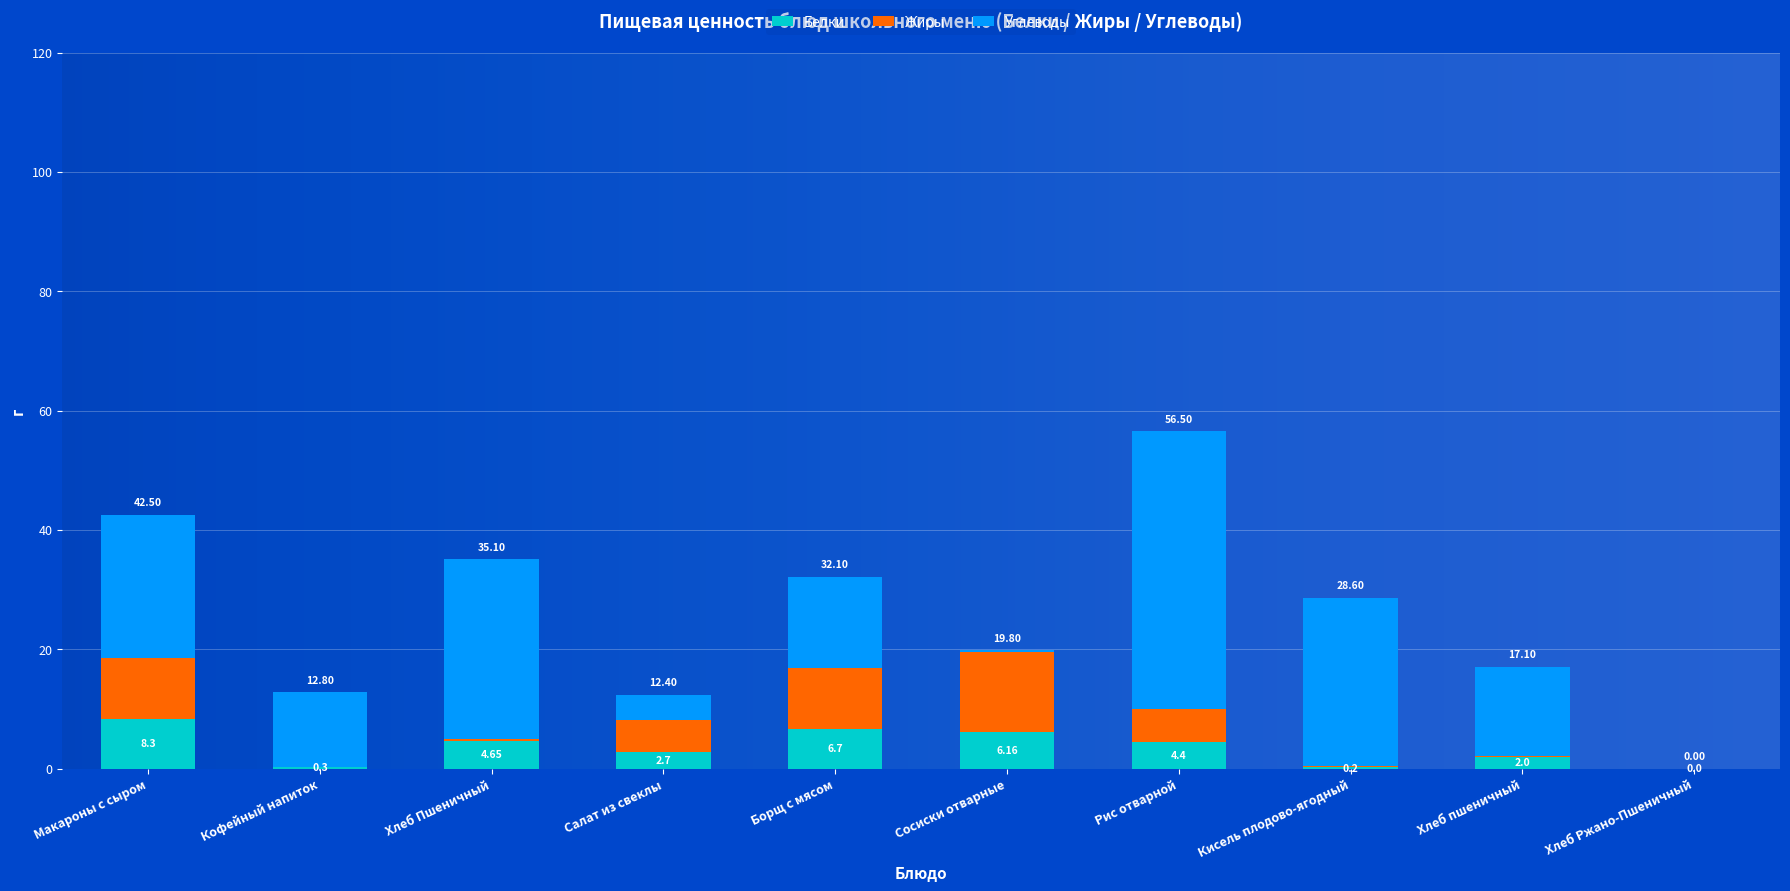

At which label does Белки reach its peak?

Макароны с сыром